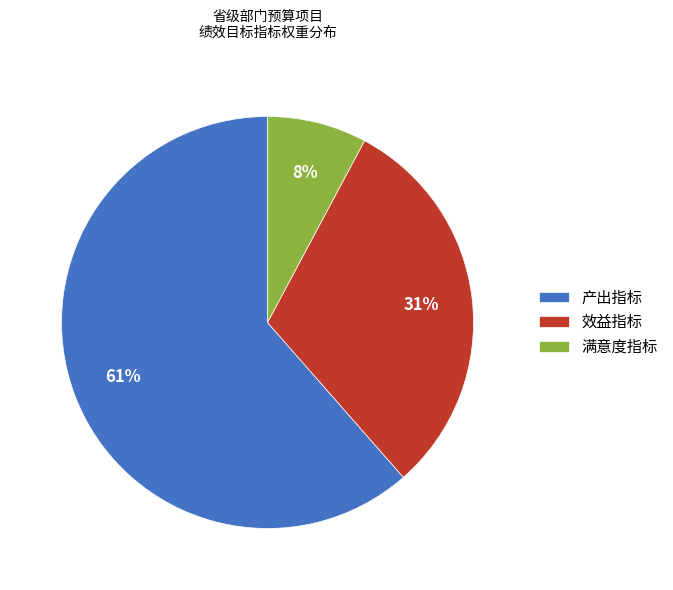

Which has a higher value, 产出指标 or 效益指标?

产出指标